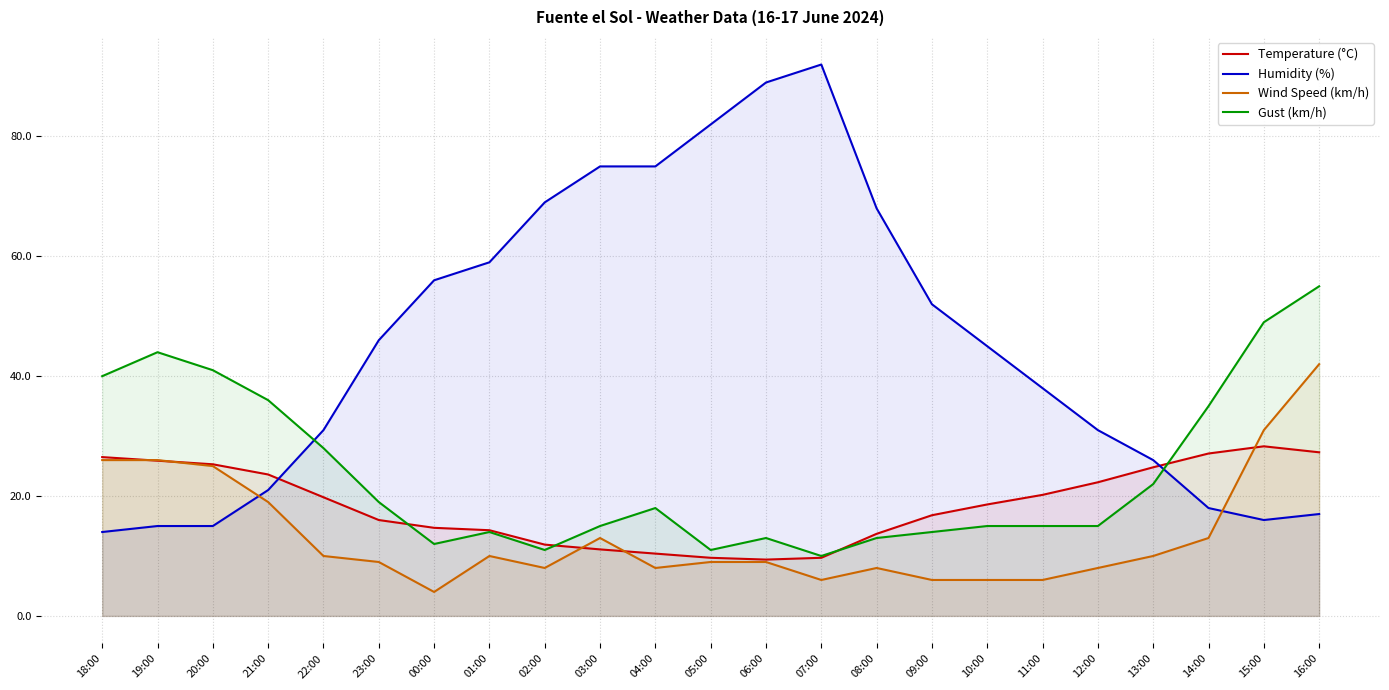

How many times do Humidity (%) and Temperature (°C) cross each other?

2